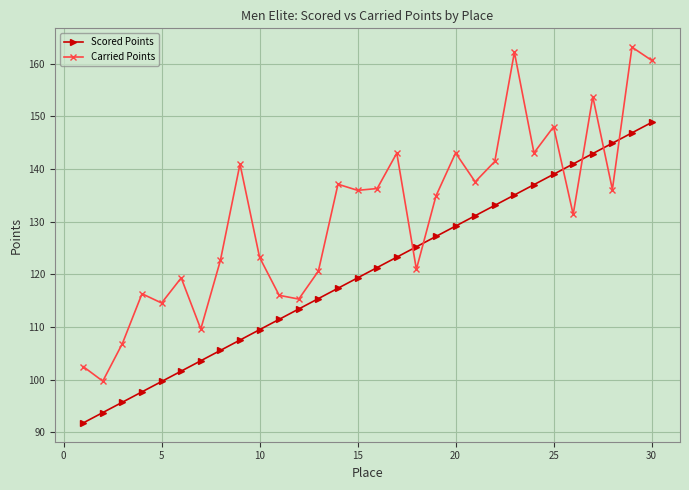

How many times do Scored Points and Carried Points cross each other?

6